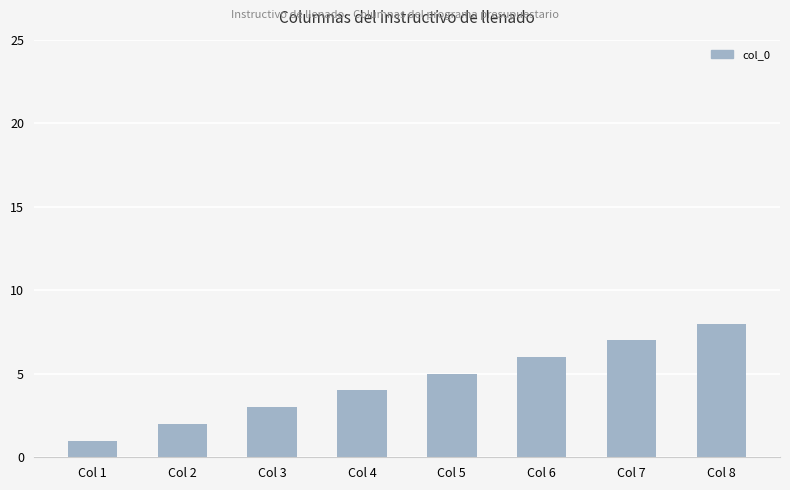

List the labels in order of value, smallest first.

Col 1, Col 2, Col 3, Col 4, Col 5, Col 6, Col 7, Col 8